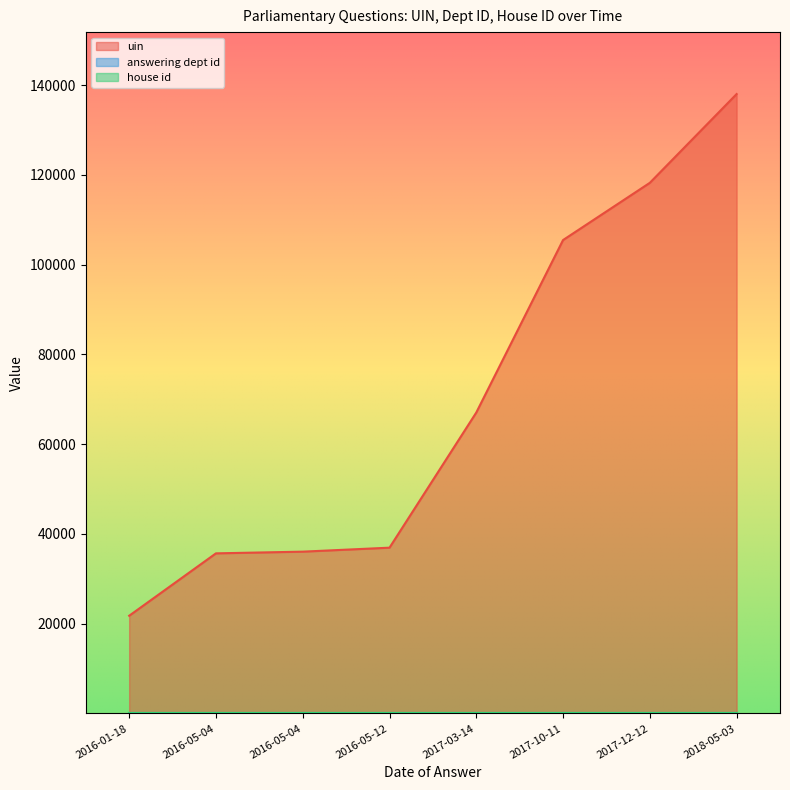

True or false: answering dept id and house id cross at least once.

False